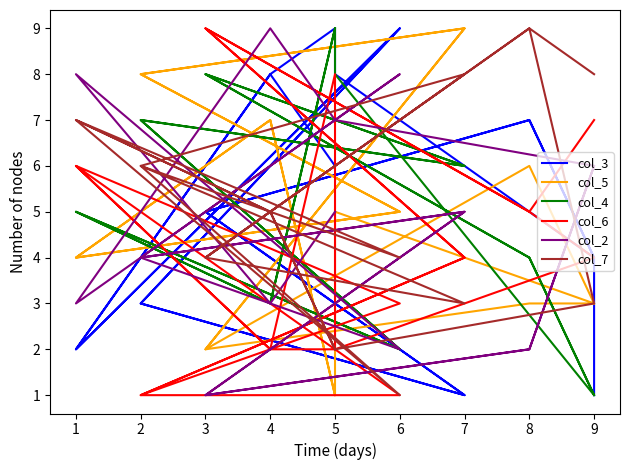

List the series in order of their peak value, lowest first.

col_3, col_5, col_4, col_6, col_2, col_7